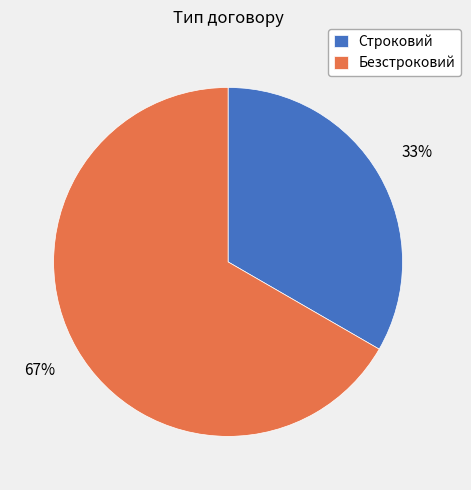

Is Строковий the majority of the pie?

No